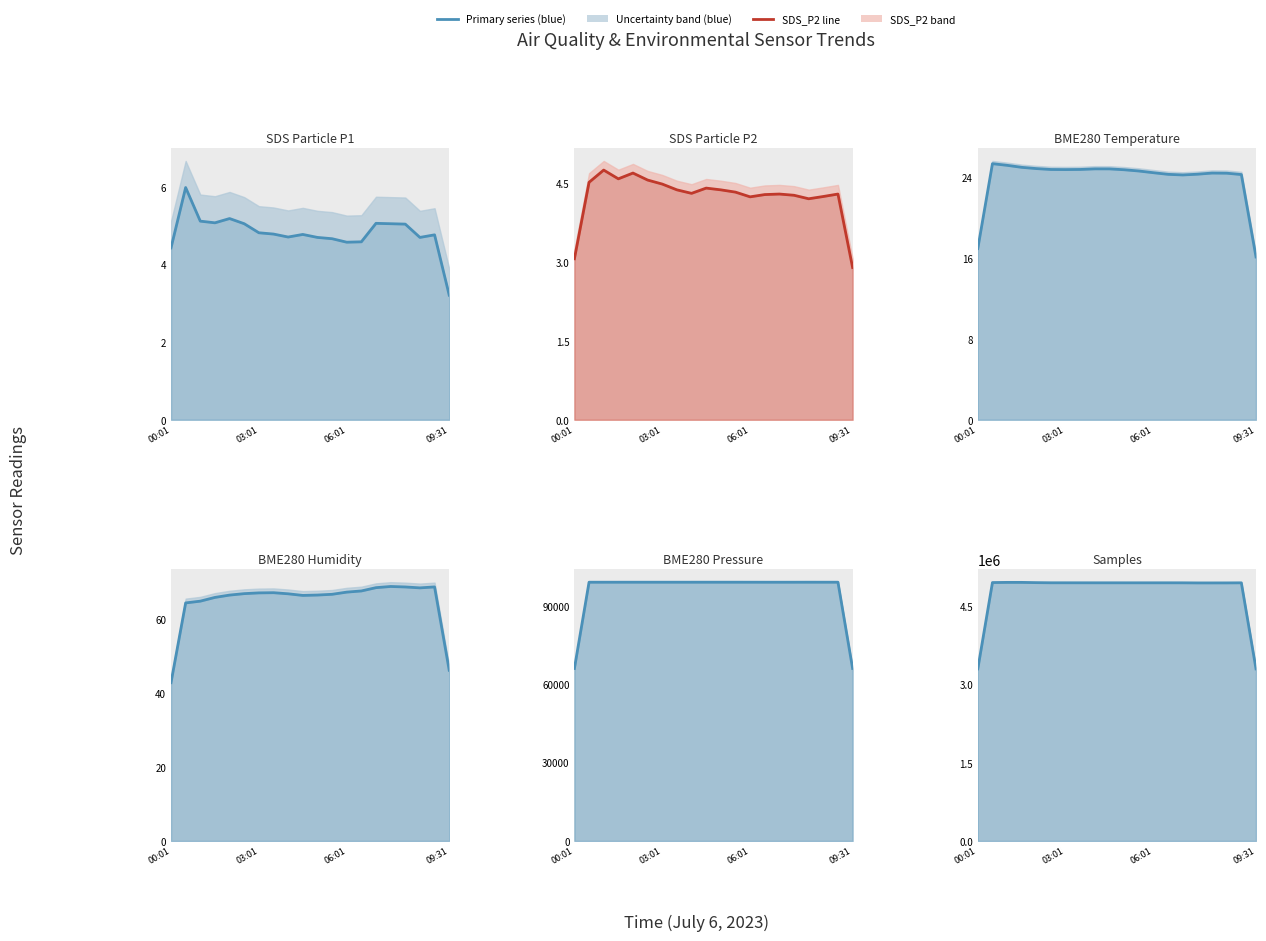

What is the difference between the maximum and minimum values in the BME280_humidity series?

26.1